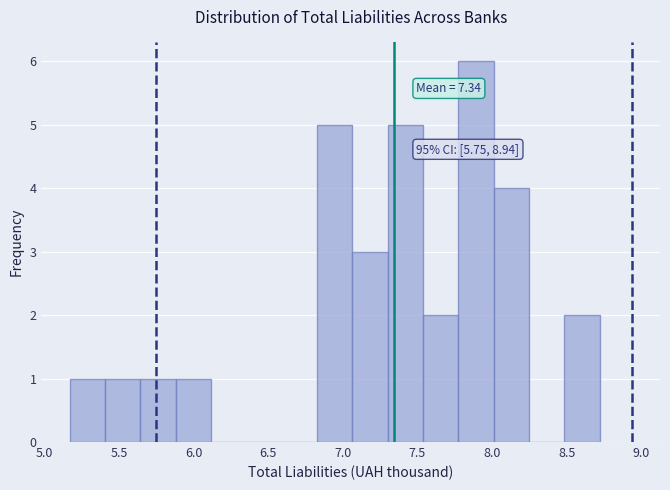

Over which range of the x-axis is the bar tallest?

7.75 to 8.00